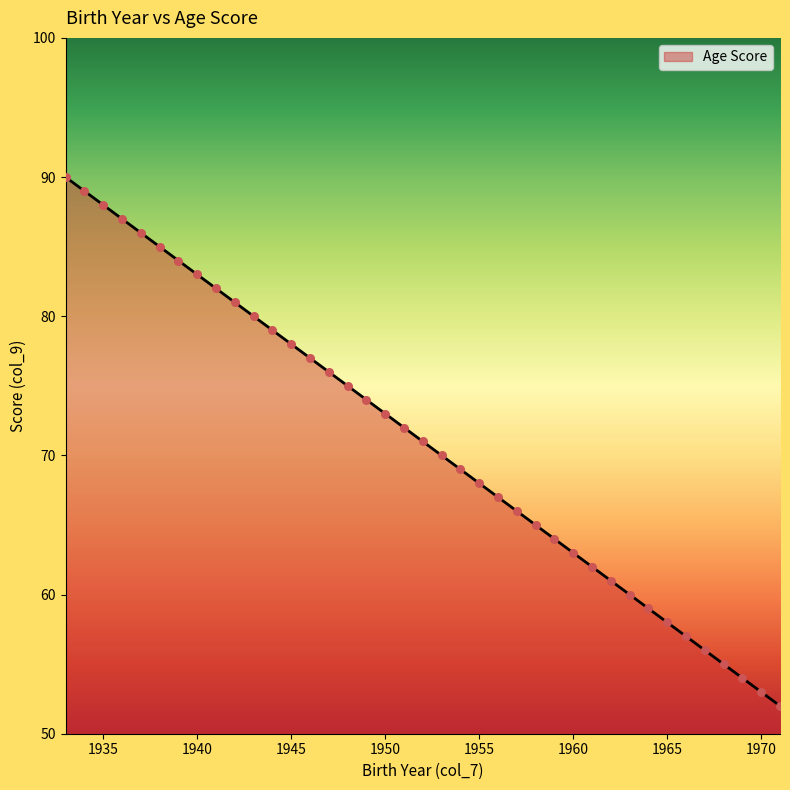

What is the greatest value displayed?

90